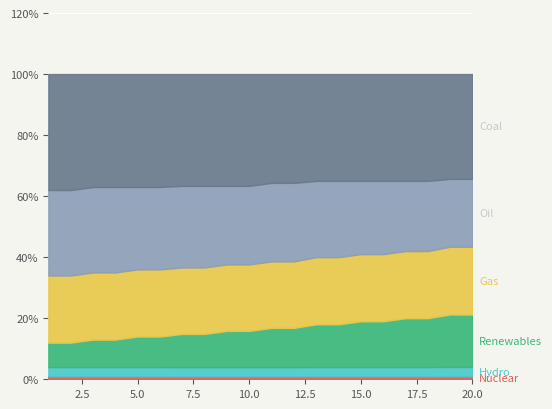

In Hydro, how many points are lower than both neighbors (excluding endpoints)?

6